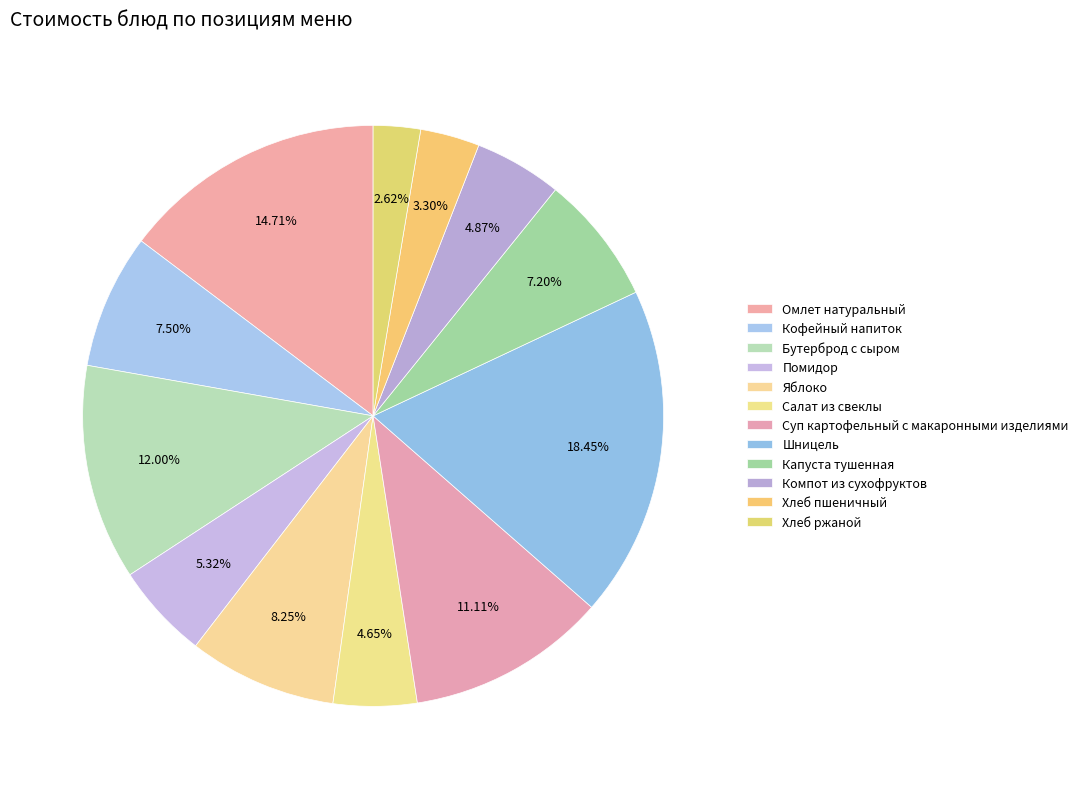

How many segments does this pie chart have?

12